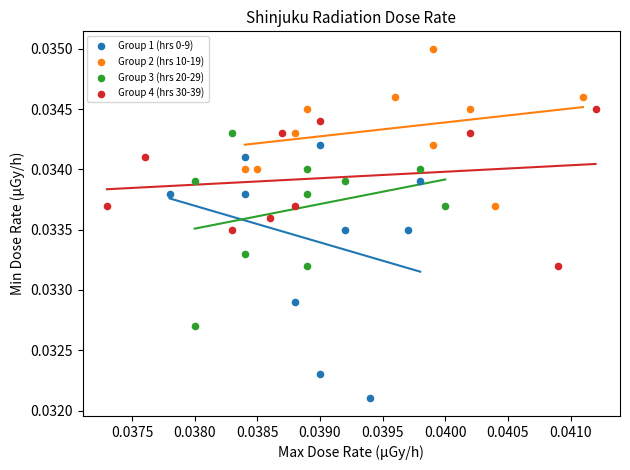

Which series reaches the maximum Y coordinate?

Group 2 (hrs 10-19)